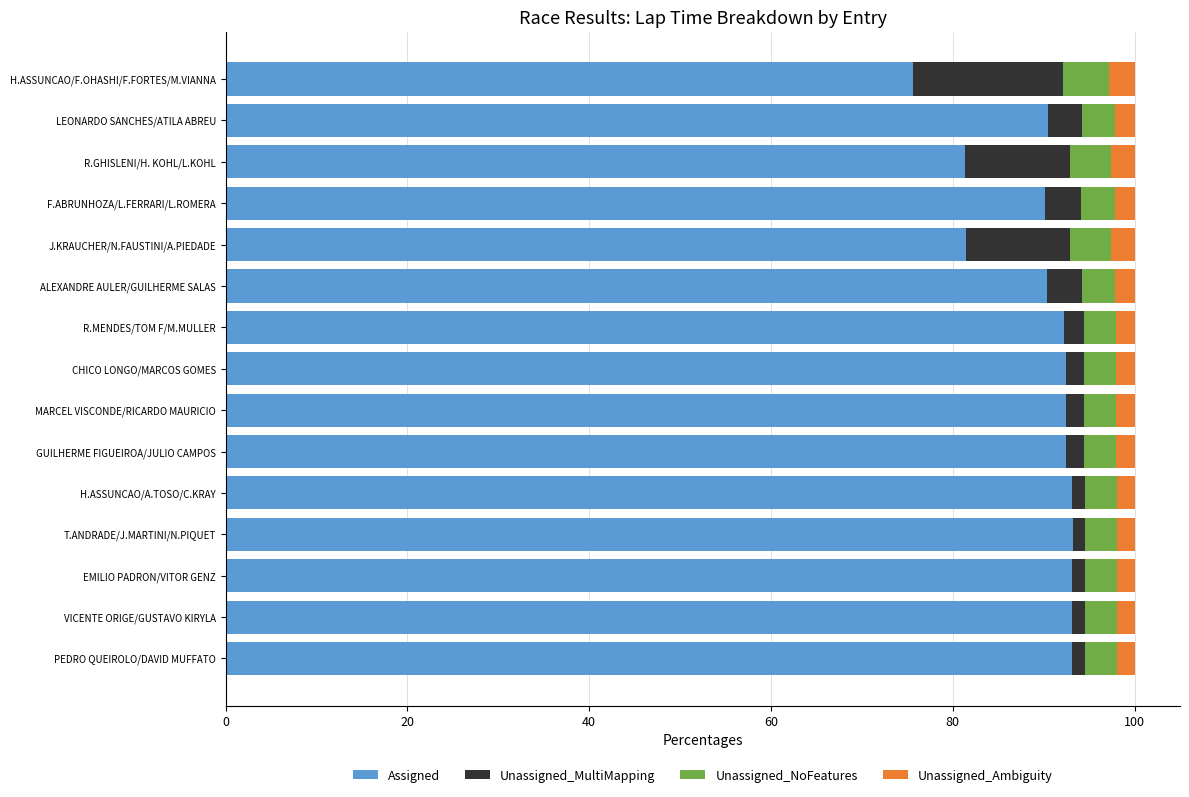

True or false: Assigned has a value of 33.2 at MARCEL VISCONDE/RICARDO MAURICIO.

False